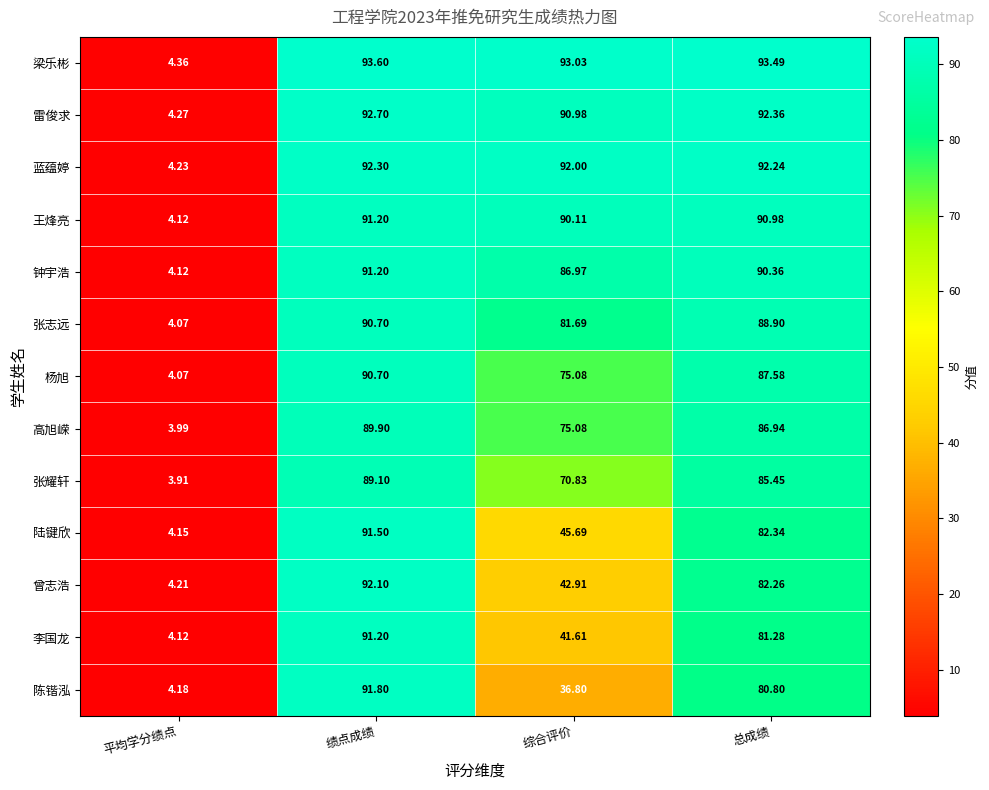

At how many categories does at least one series exceed 46?

3